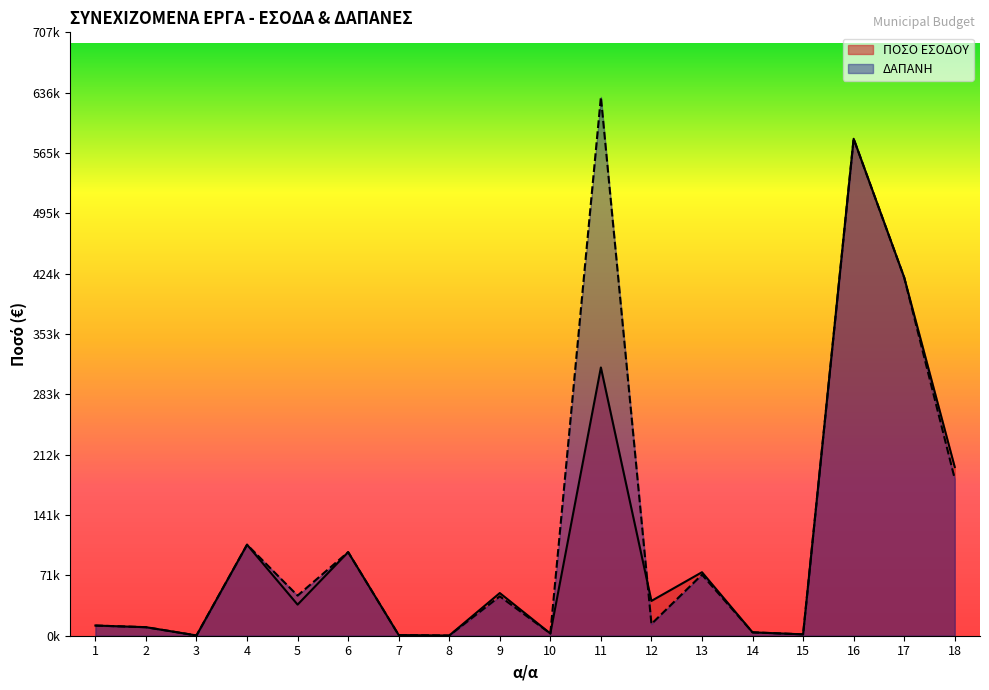

What is the difference between the maximum and minimum values in the ΔΑΠΑΝΗ series?

630920